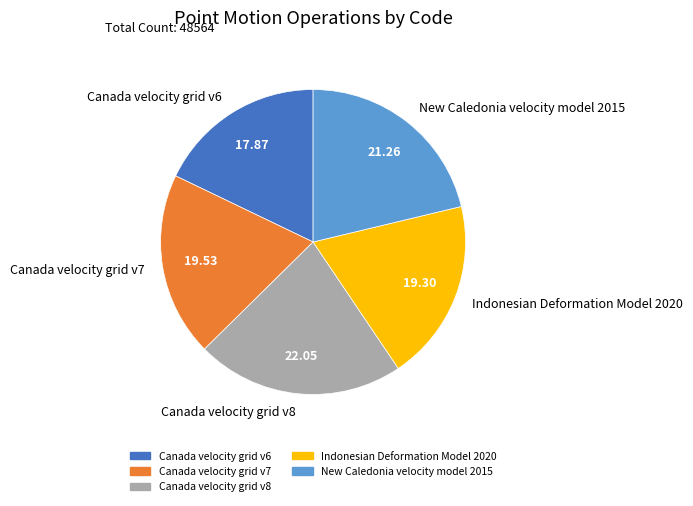

Is it true that Canada velocity grid v7 is 20% of the pie?

True